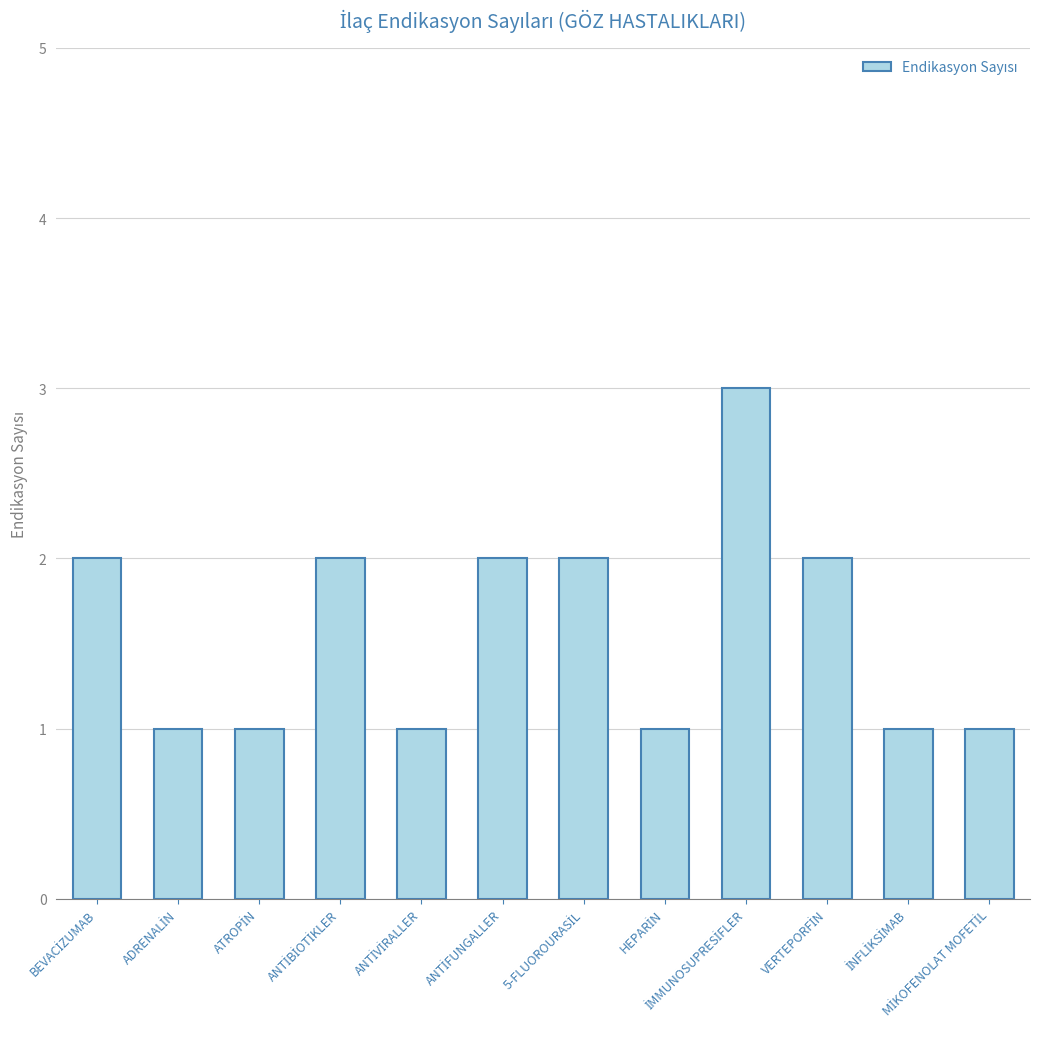

Count the values in the range 1 to 2.

11